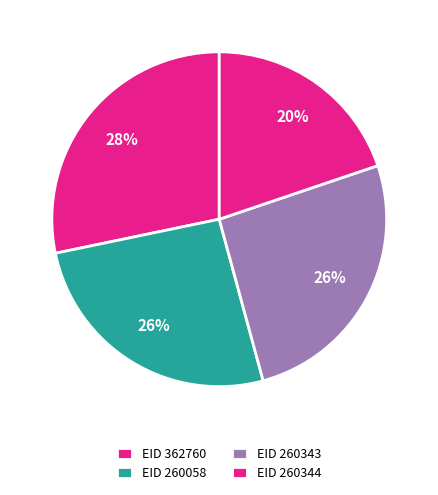

How many slices are in this pie chart?

4